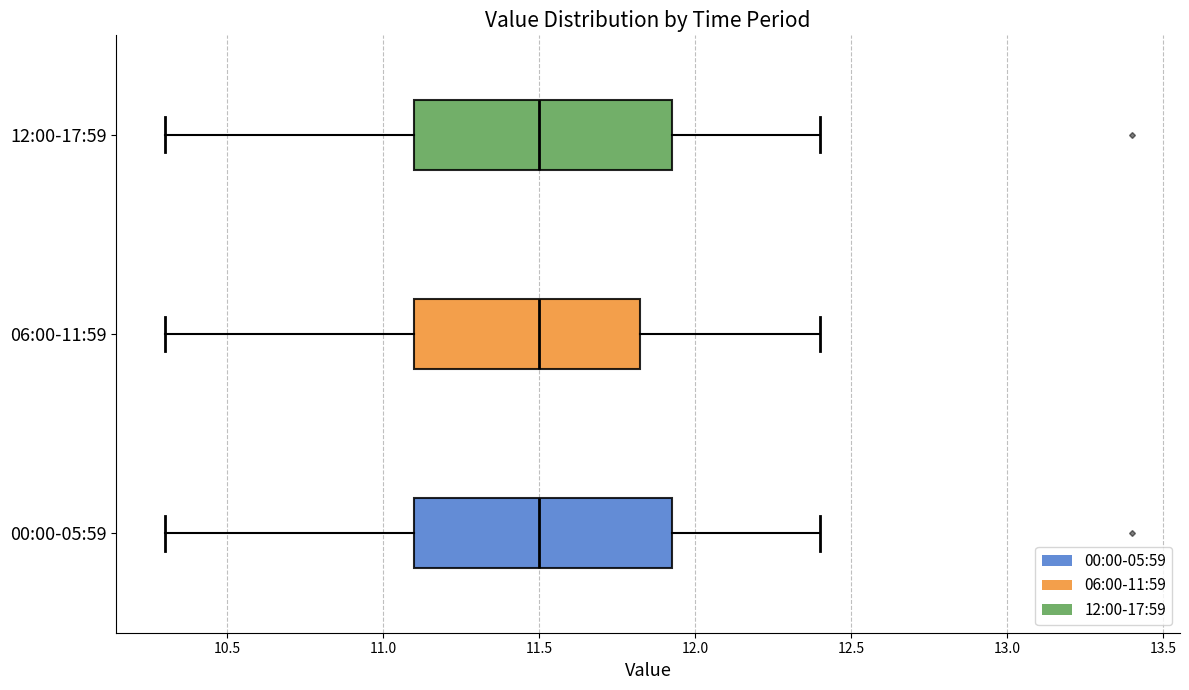

Where does the left whisker of the box for 12:00-17:59 end on the x-axis? The values are not printed on the chart, so give them approximately, as read against the axis.

10.30